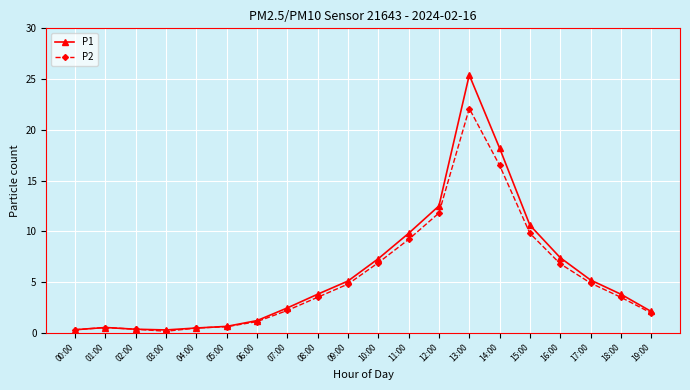

True or false: P1 has more than 1 interior local peaks.

True